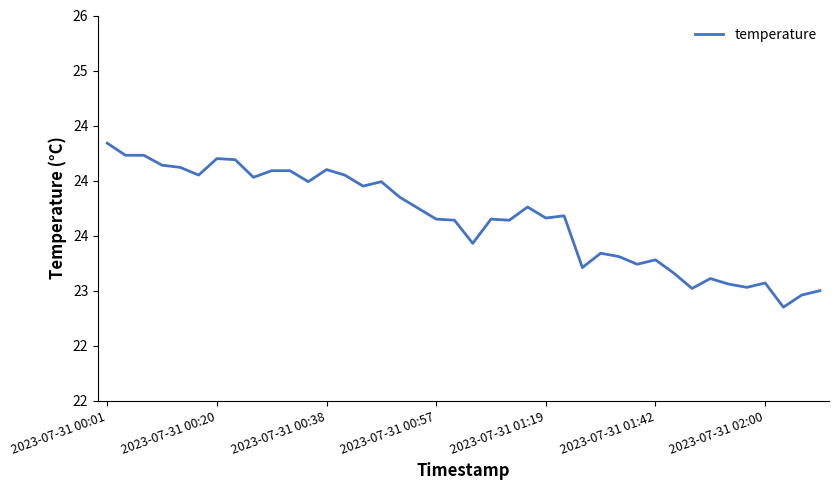

What is the average value?

23.7